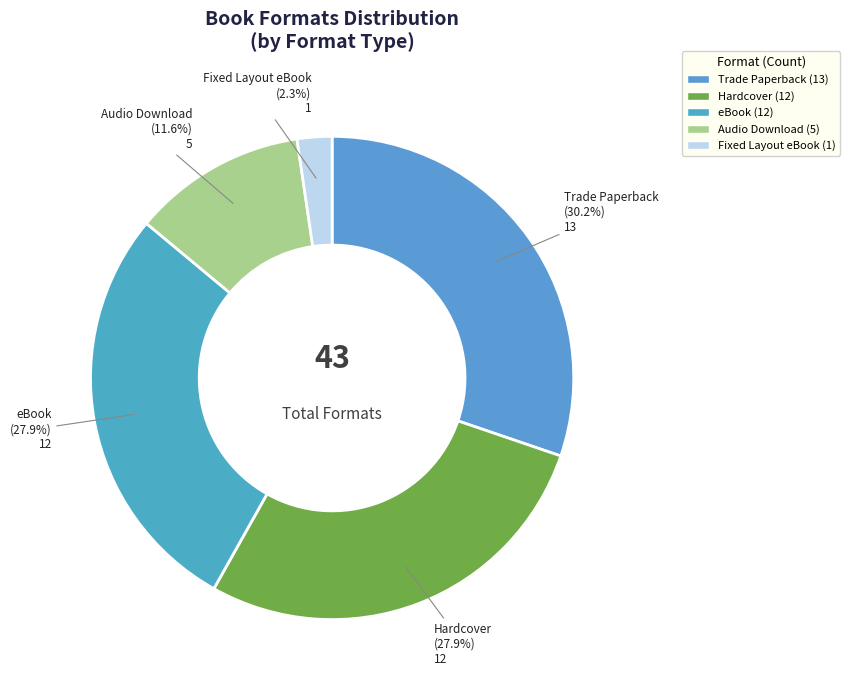

How many segments does this pie chart have?

5